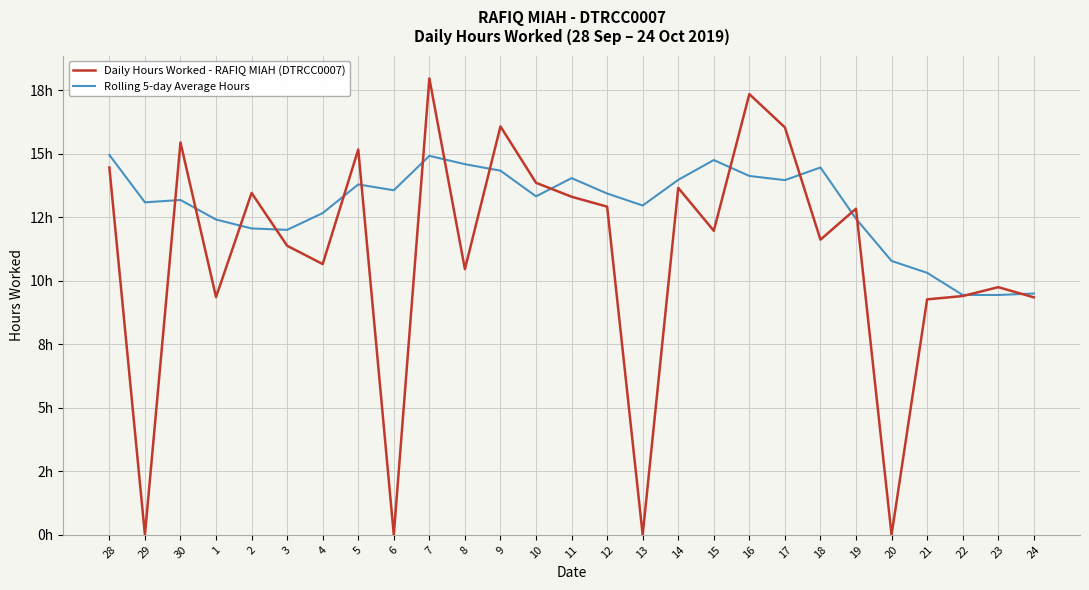

Does the chart have visible grid lines?

Yes